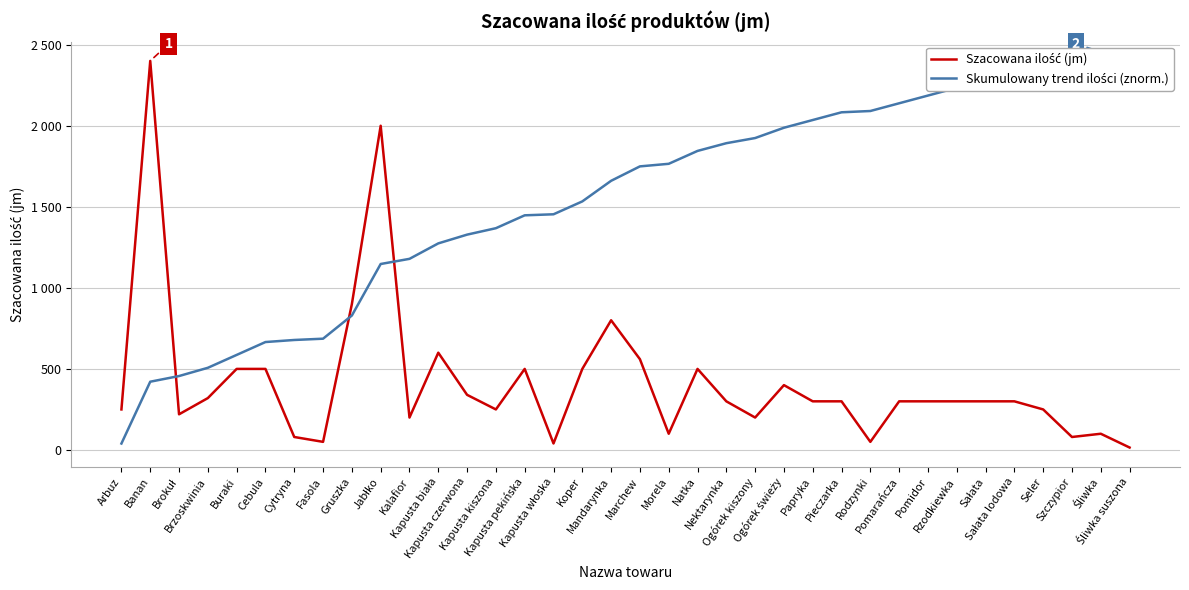

Does the chart display data point markers on the line(s)?

No